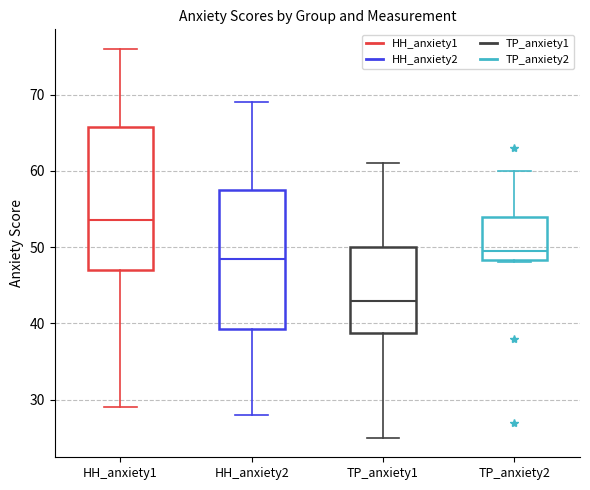

Reading left to right, transcribe this box plot: for each box, give where its median line is, the range the box spans, and where its two whiskers end, as read against the y-axis. The values are not printed on the chart, so give them approximately, as read against the axis.

HH_anxiety1: median 54, box 47 to 66, whiskers 29 to 76
HH_anxiety2: median 49, box 39 to 58, whiskers 28 to 69
TP_anxiety1: median 43, box 39 to 50, whiskers 25 to 61
TP_anxiety2: median 50, box 48 to 54, whiskers 48 to 60